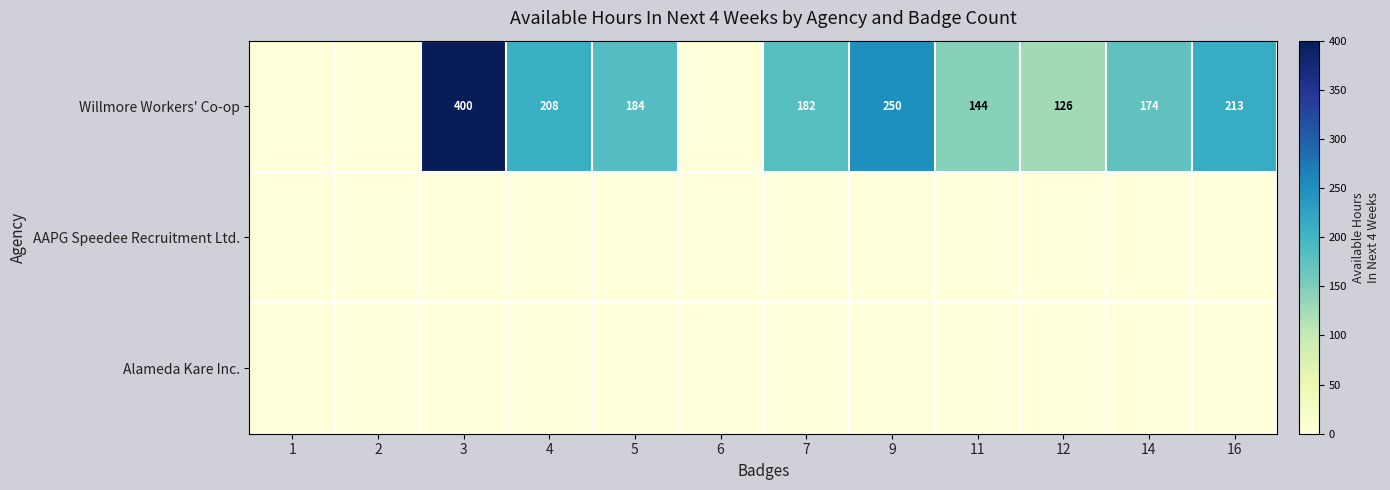

List the labels in order of row_1 value, smallest first.

1, 2, 3, 4, 5, 6, 7, 9, 11, 12, 14, 16